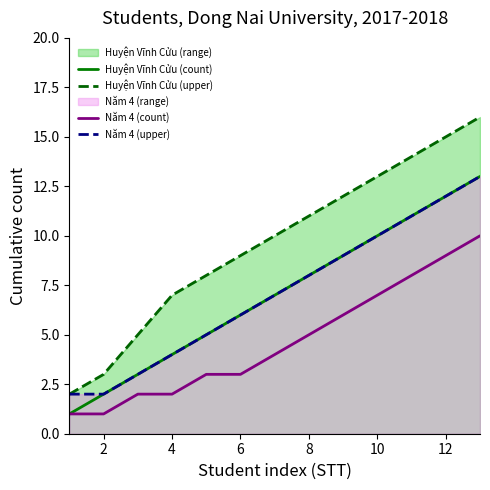

What value does the Năm 4 (upper) series have at 8, to the nearest 5?

10